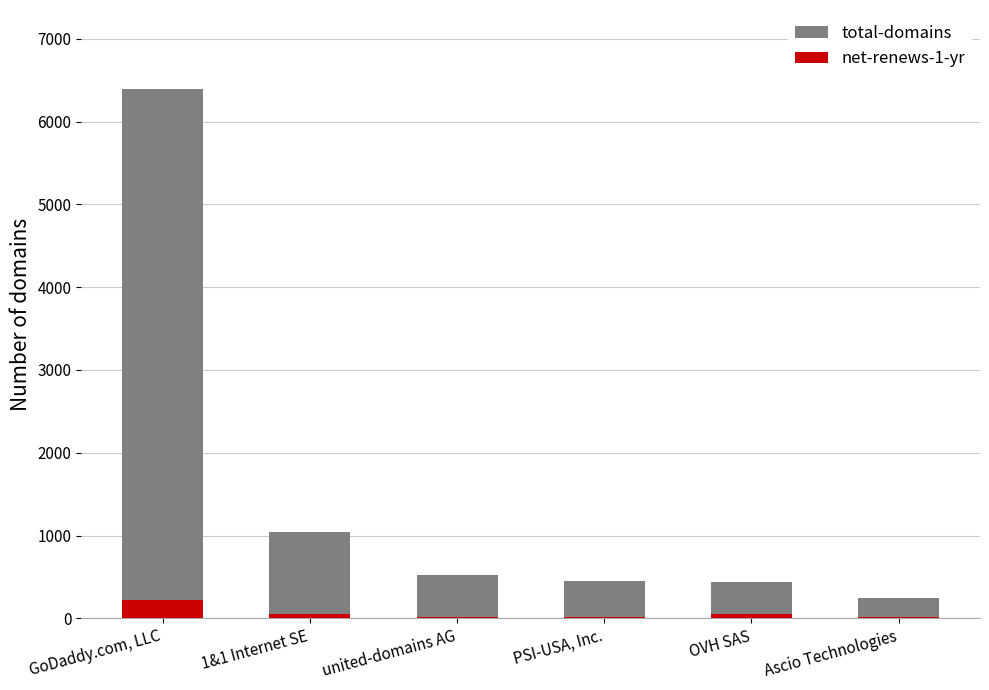

Does the chart contain stacked bars?

No